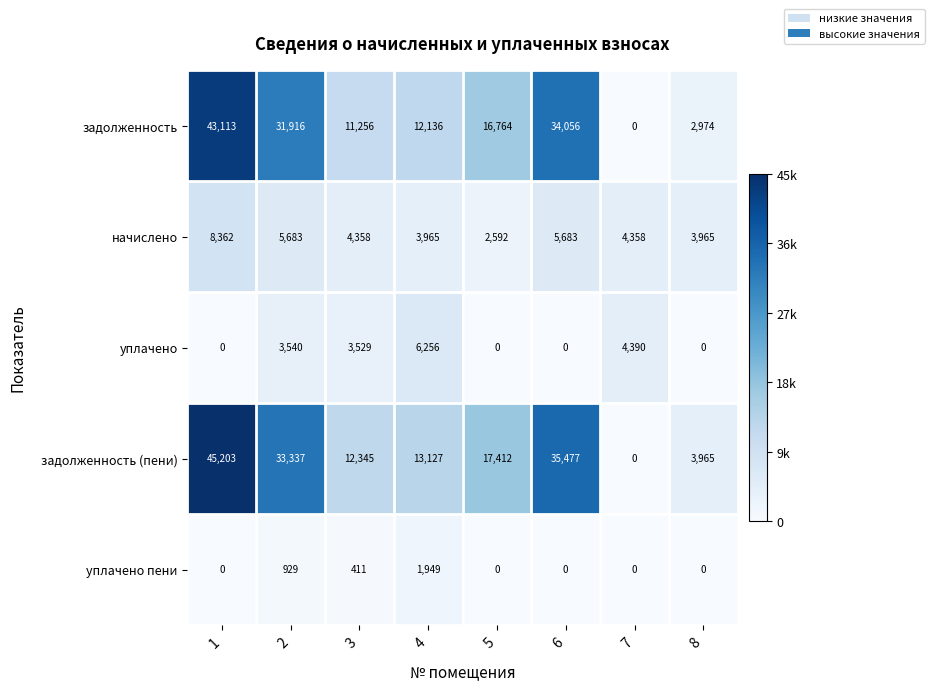

List the series in order of their peak value, highest first.

задолженность (пени), задолженность, начислено, уплачено, уплачено пени